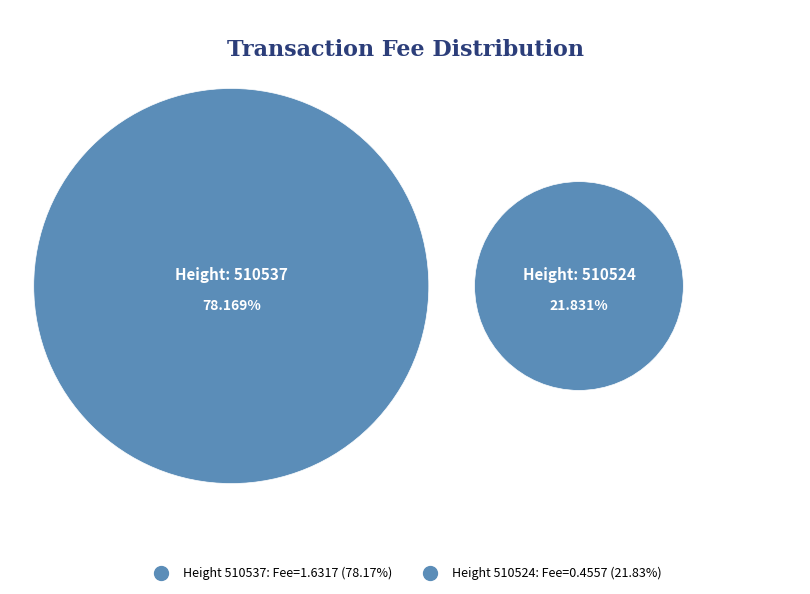

What percentage is the 510537 slice, to the nearest percent?

78%